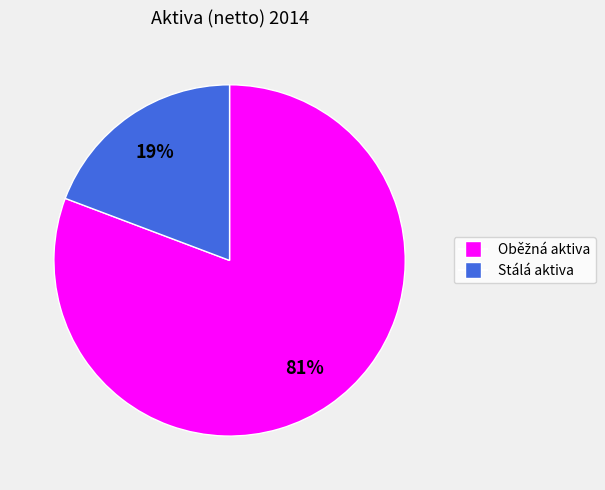

To the nearest percent, what portion does Stálá aktiva represent?

19%